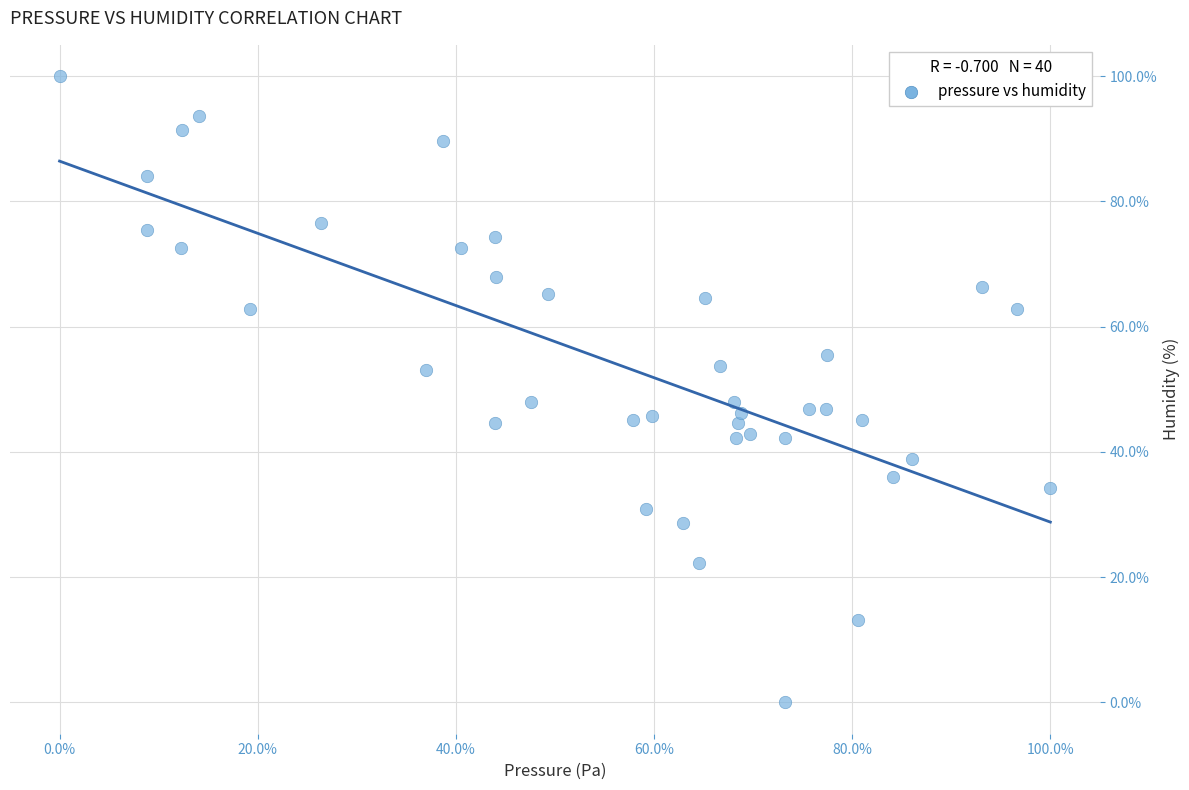

What is the range of X values (max minus min)?

100.0